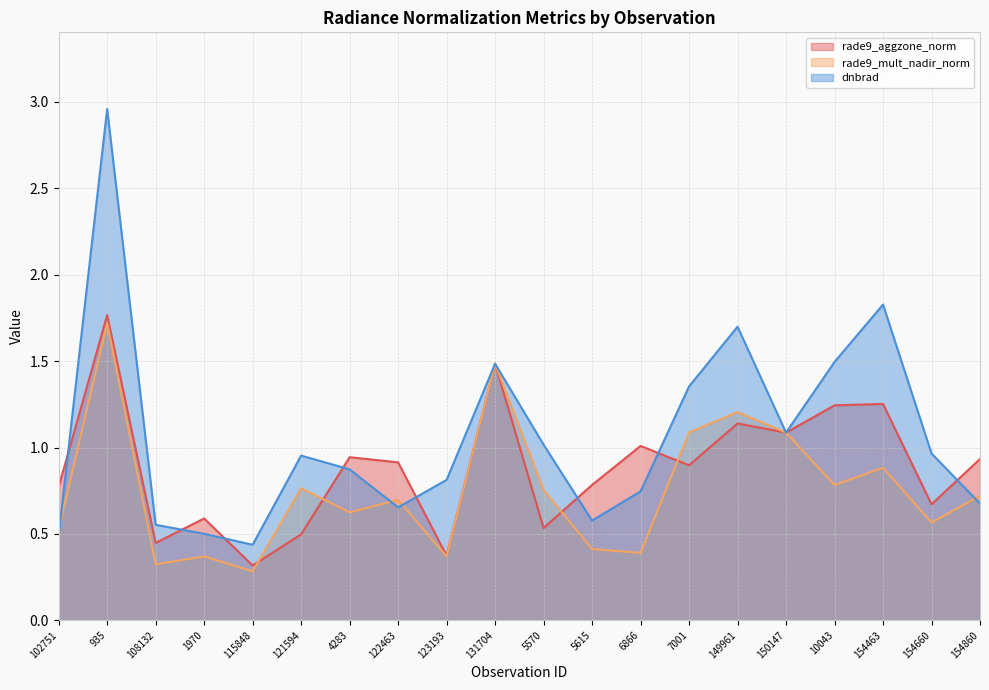

Rank the series at 6866 from highest to lowest value.

rade9_aggzone_norm, dnbrad, rade9_mult_nadir_norm